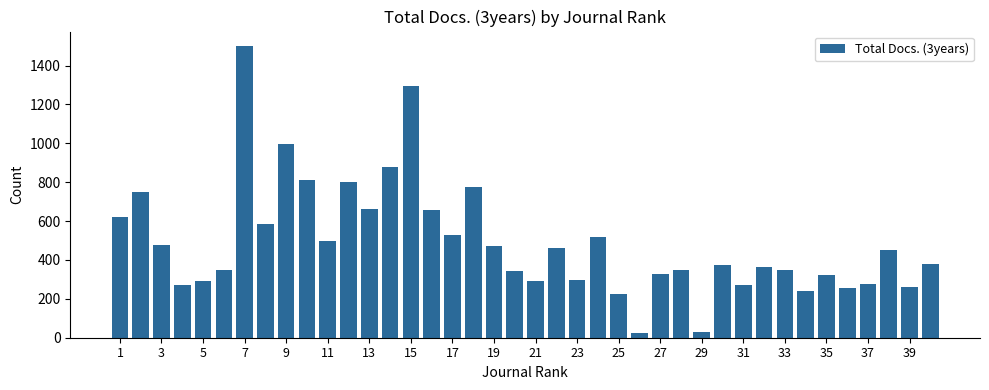

What is the sum of all values?

19626